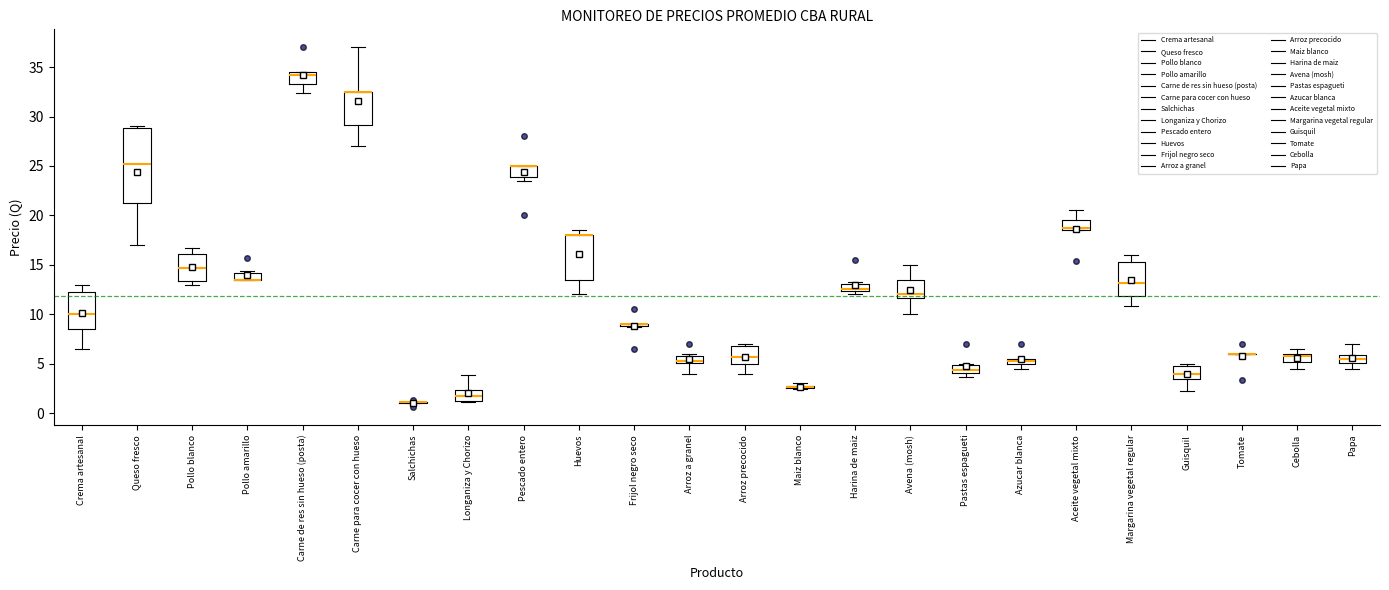

Comparing the boxes themselves (not the whiskers), which one is the tallest?

Queso fresco